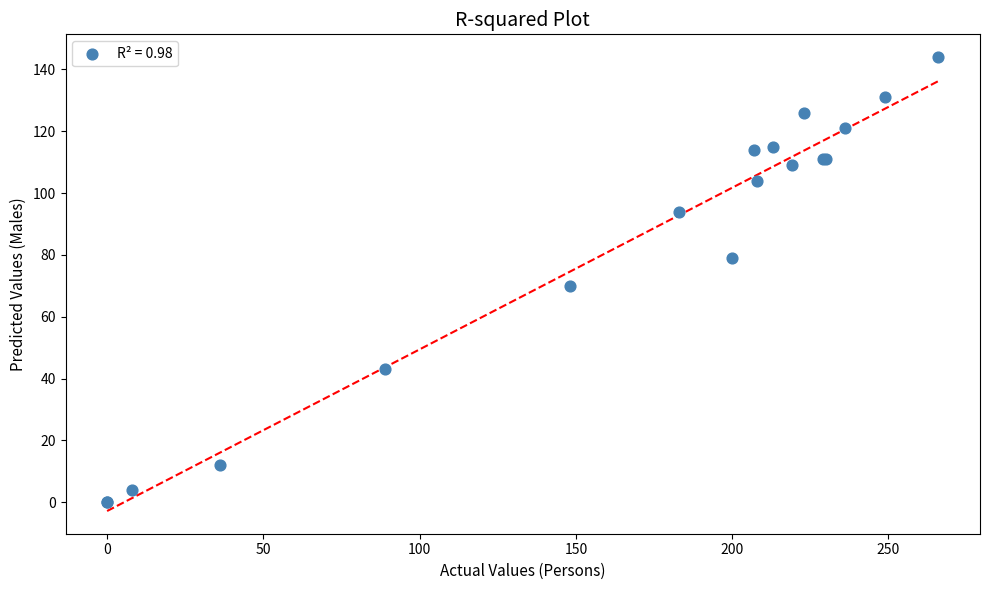

What Y value in the scatter plot is closest to 72?

70